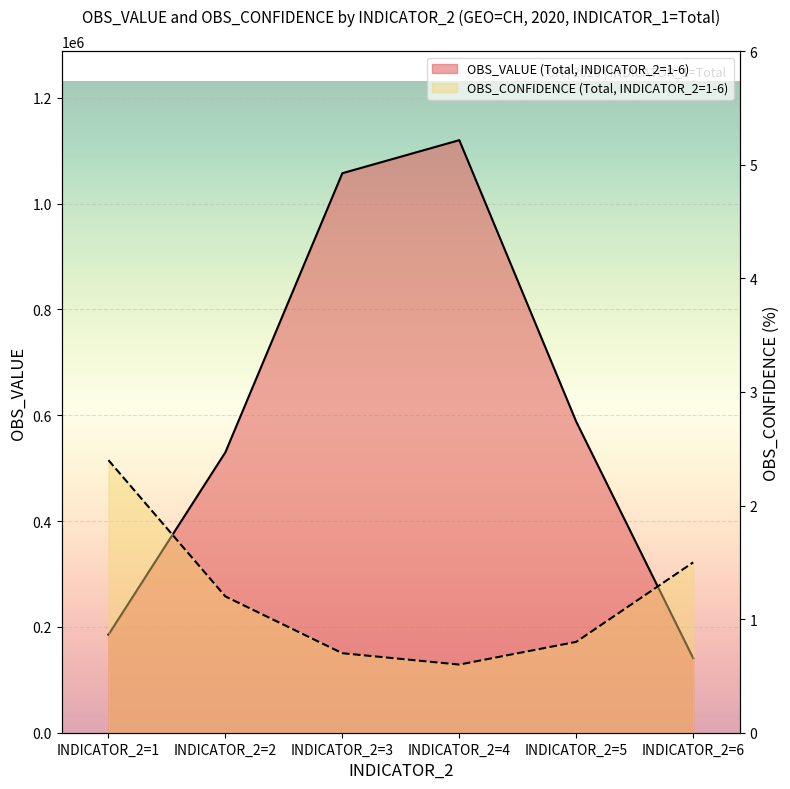

What is the minimum value shown in the chart?

0.6